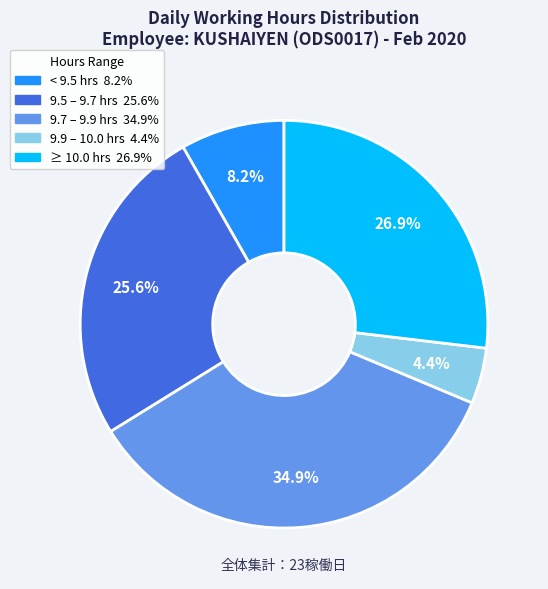

Is there a majority slice in this chart?

No